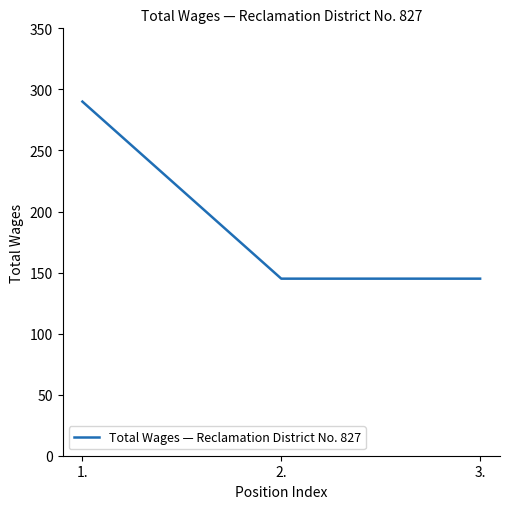

What is the difference between the maximum and minimum values?

145